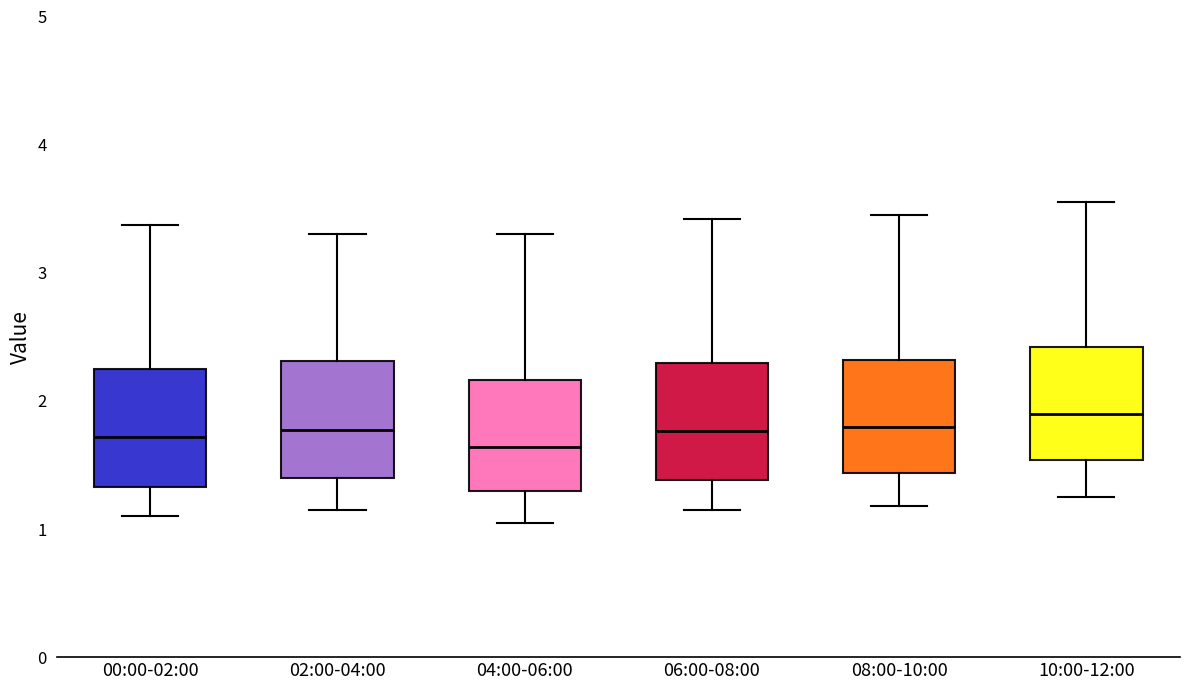

Reading left to right, transcribe this box plot: for each box, give where its median line is, the range the box spans, and where its two whiskers end, as read against the y-axis. The values are not printed on the chart, so give them approximately, as read against the axis.

00:00-02:00: median 1.7, box 1.3 to 2.2, whiskers 1.1 to 3.4
02:00-04:00: median 1.8, box 1.4 to 2.3, whiskers 1.2 to 3.3
04:00-06:00: median 1.6, box 1.3 to 2.2, whiskers 1.1 to 3.3
06:00-08:00: median 1.8, box 1.4 to 2.3, whiskers 1.2 to 3.4
08:00-10:00: median 1.8, box 1.4 to 2.3, whiskers 1.2 to 3.5
10:00-12:00: median 1.9, box 1.5 to 2.4, whiskers 1.3 to 3.6